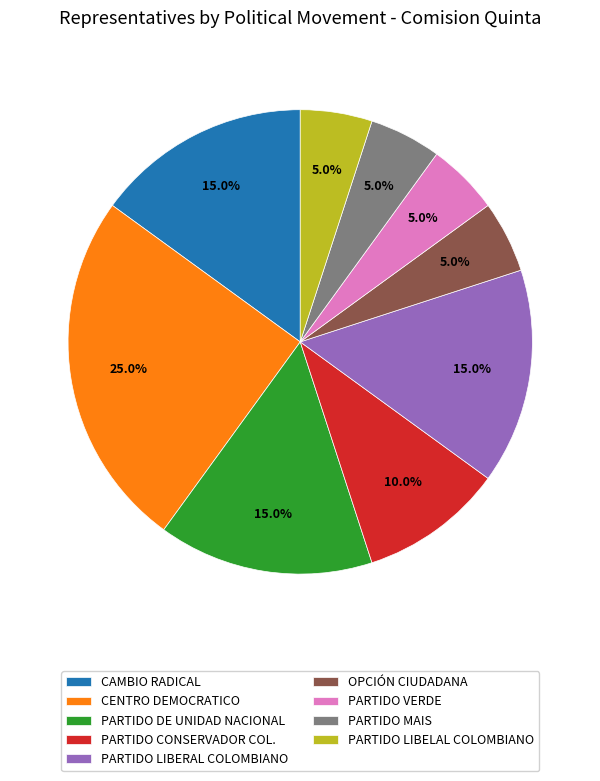

How much of the chart is everything except PARTIDO VERDE?

95.0%